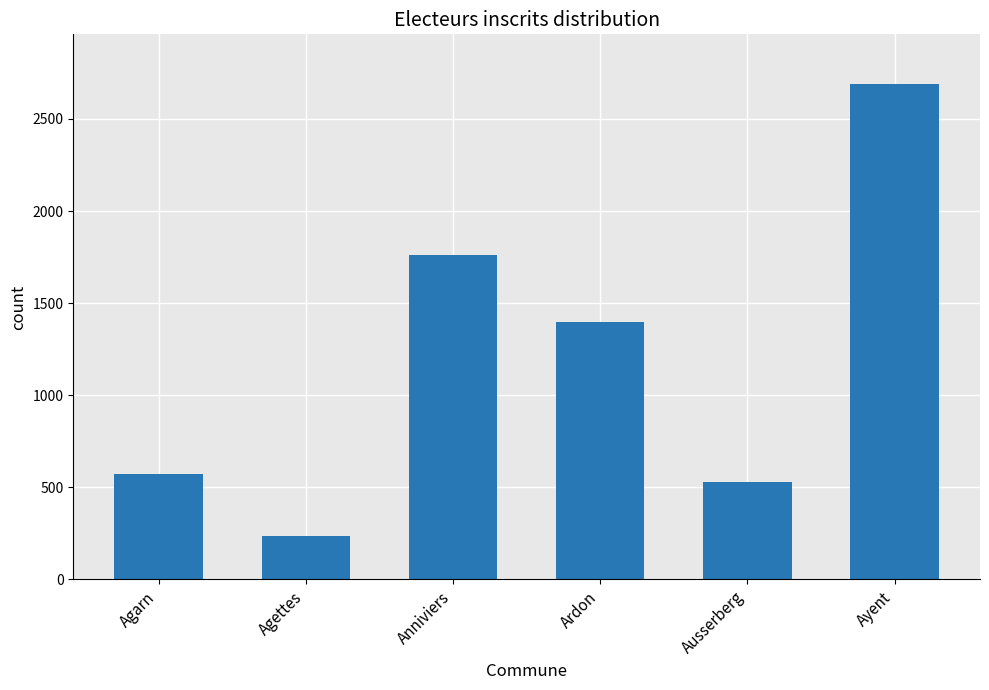

At which category does the chart reach its minimum across all series?

Agettes